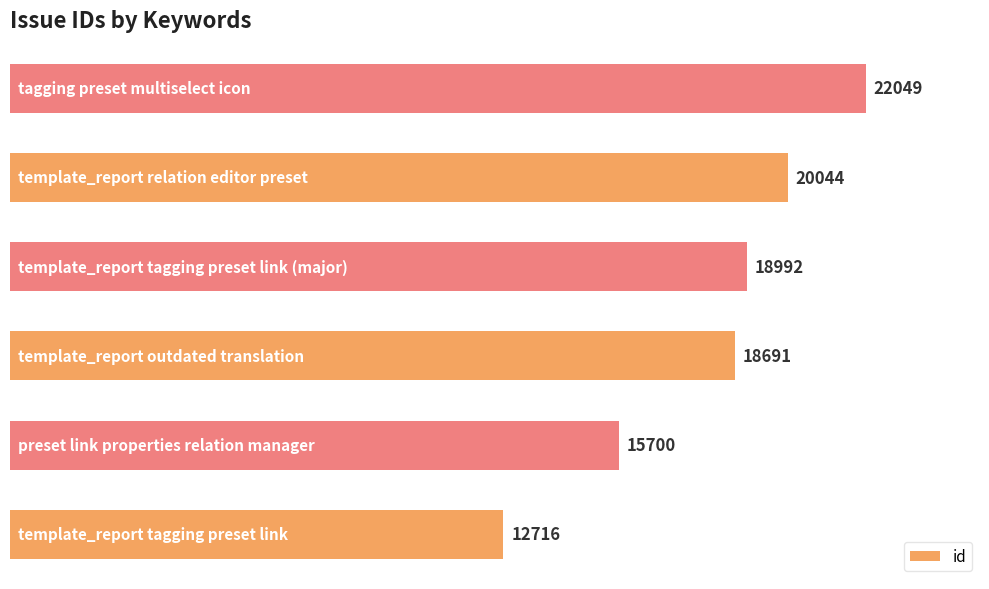

How many values are between 15700 and 20044?

4